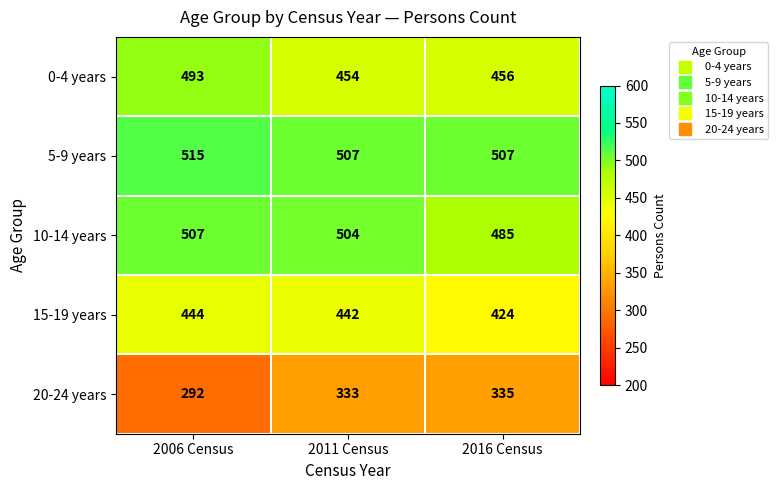

What is the sum of the 20-24 years values at 2006 Census and 2016 Census?

627